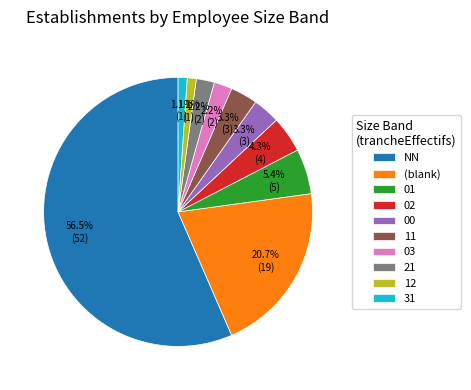

How many segments does this pie chart have?

10